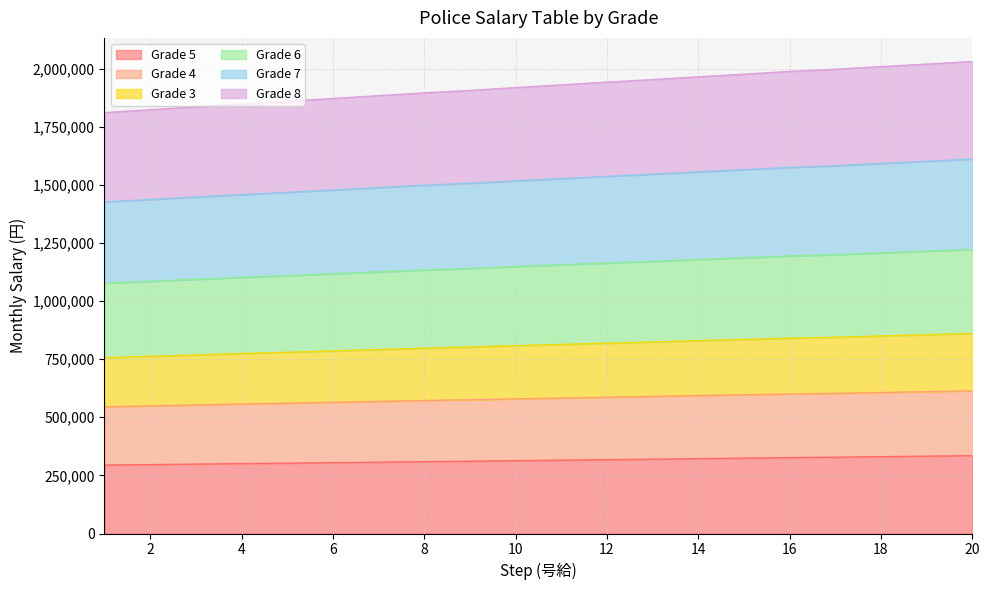

What is the value of the Grade 5 point at the 10th from the left?

313158